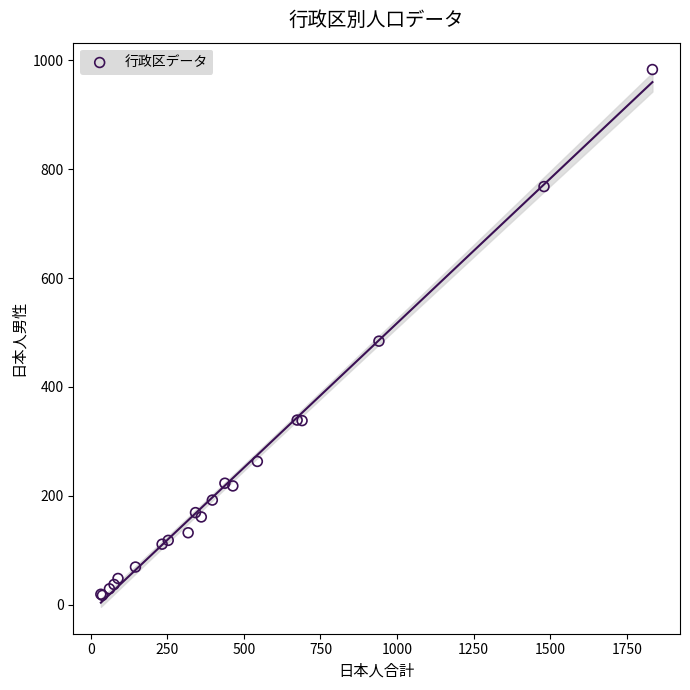

What Y value in the scatter plot is closest to 500?

484